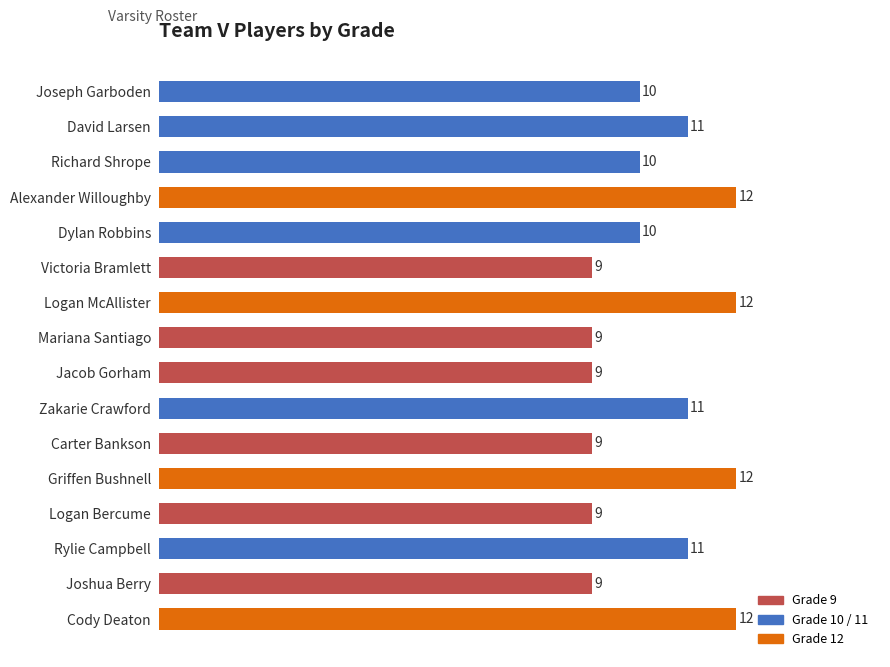

What is the value of the 6th bar from the top?

9